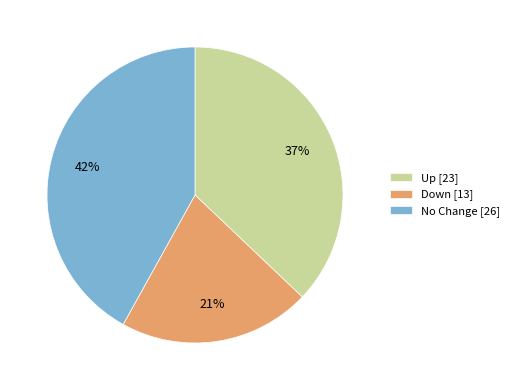

To the nearest percent, what portion does No Change [26] represent?

42%